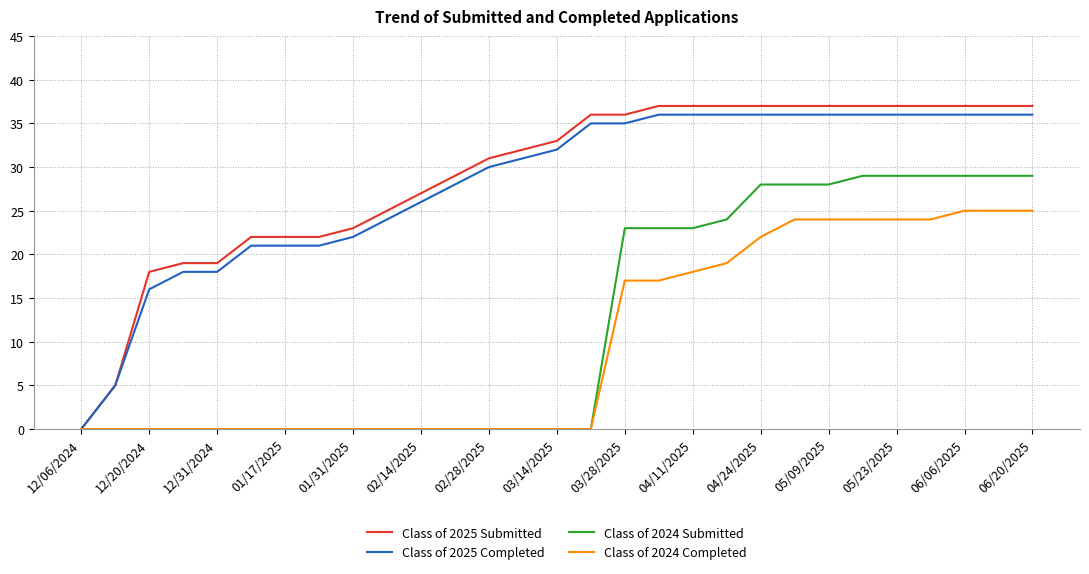

Which series has the largest range (max minus min)?

Class of 2025 Submitted